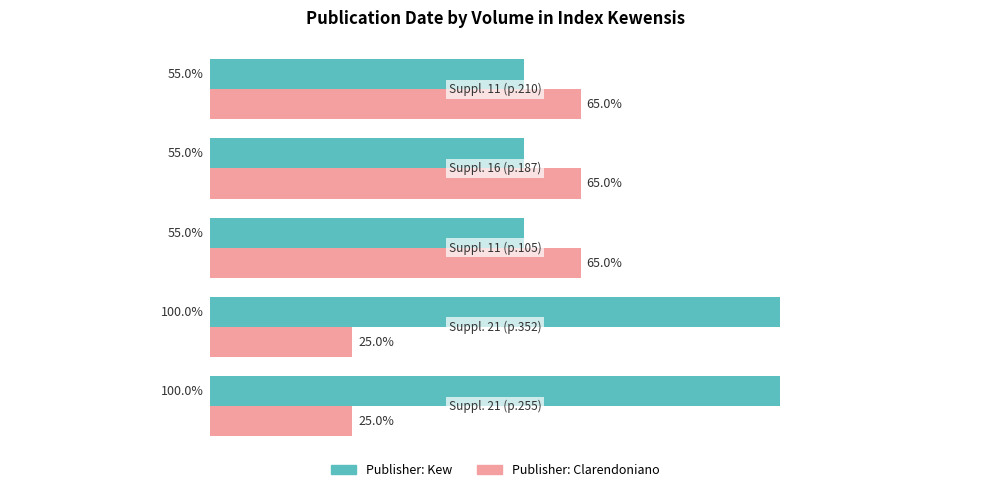

What are all the series names shown in the legend?

Publisher: Kew, Publisher: Clarendoniano